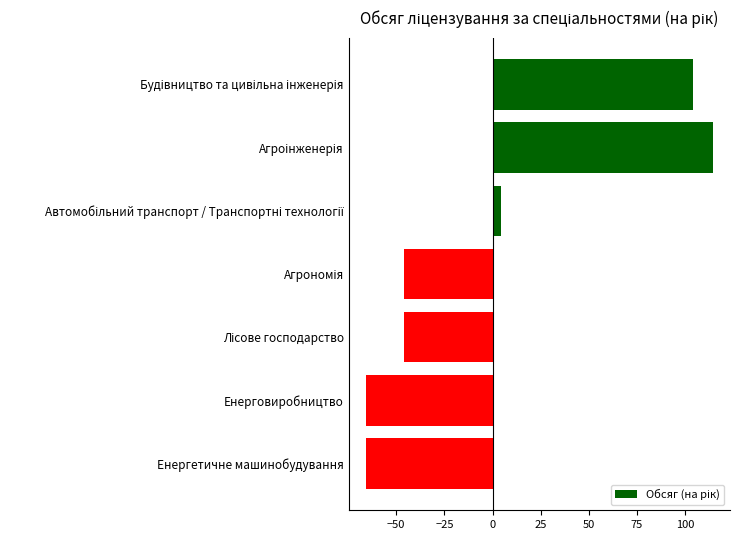

What is the value of the 4th bar from the top?

-45.7